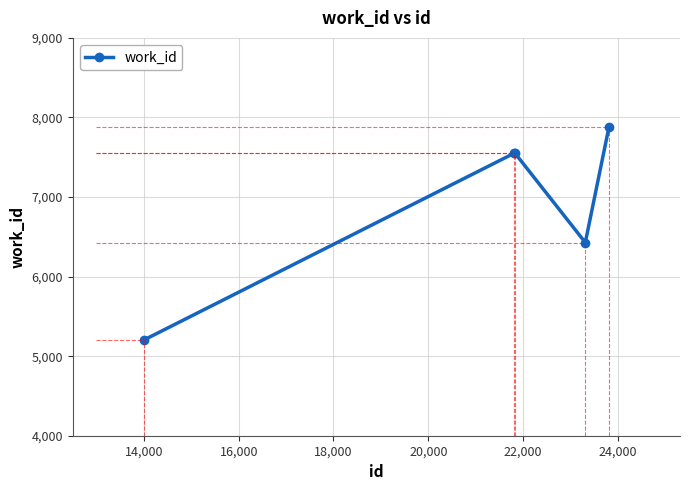

Reading left to right, what are all the values shown in this chart?

5203	7547	7547	6428	7876